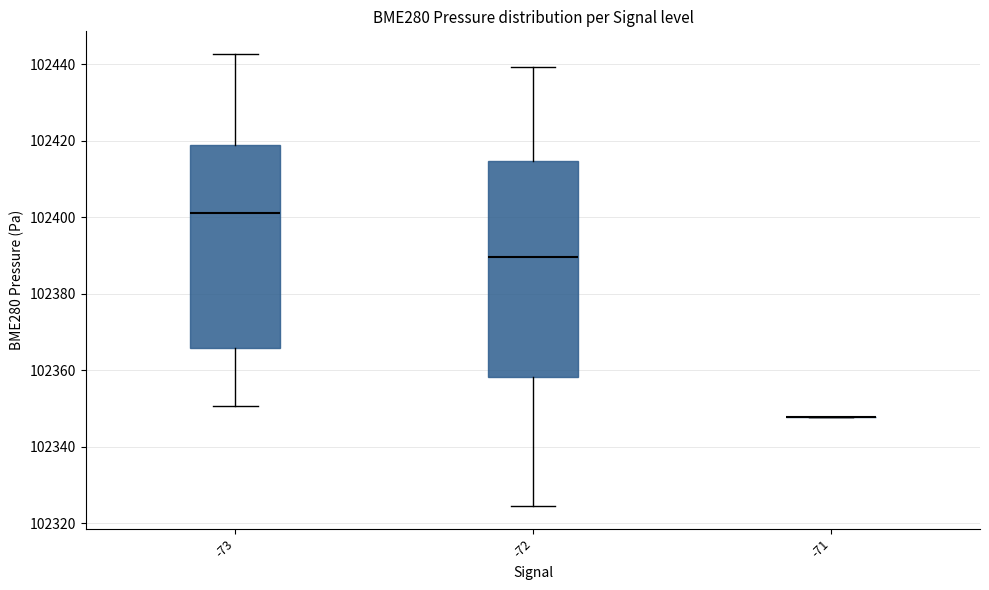

Comparing the boxes themselves (not the whiskers), which one is the tallest?

-72